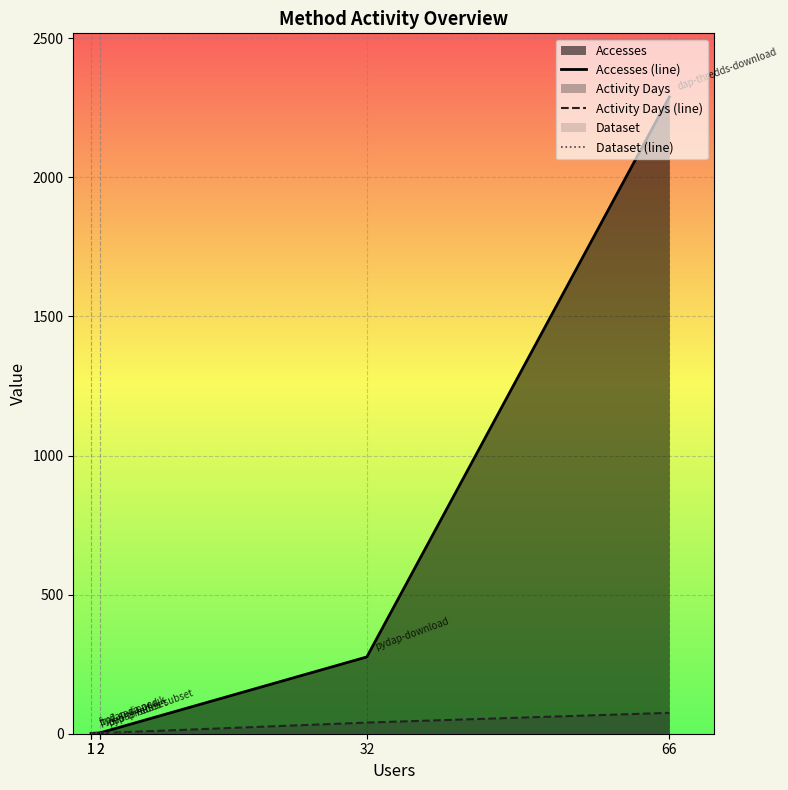

True or false: Activity Days (line) and Accesses (line) intersect in this chart.

False